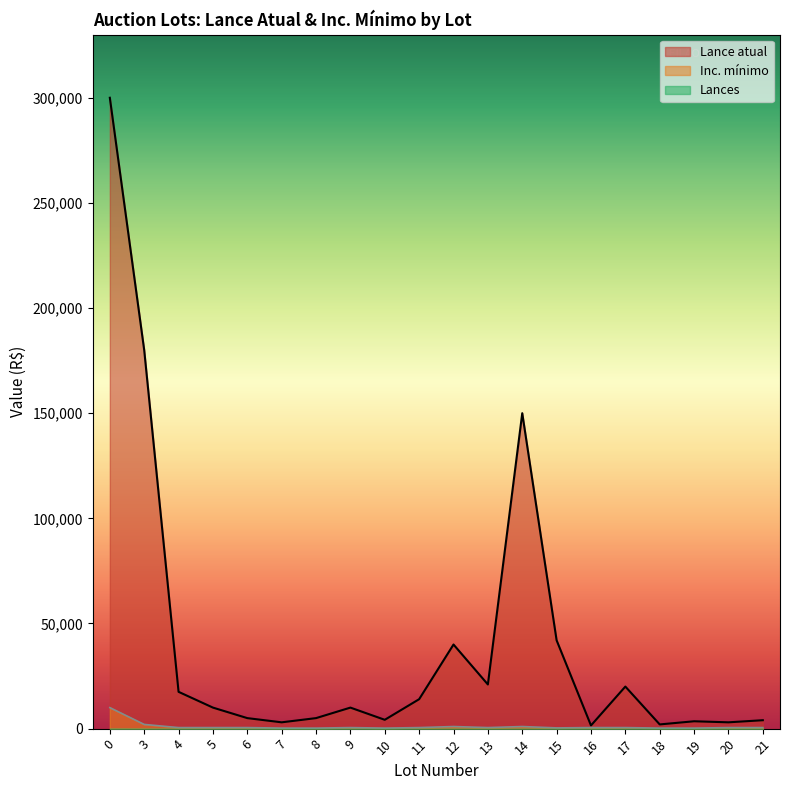

Between 3 and 16, which series saw the biggest shift?

Lance atual